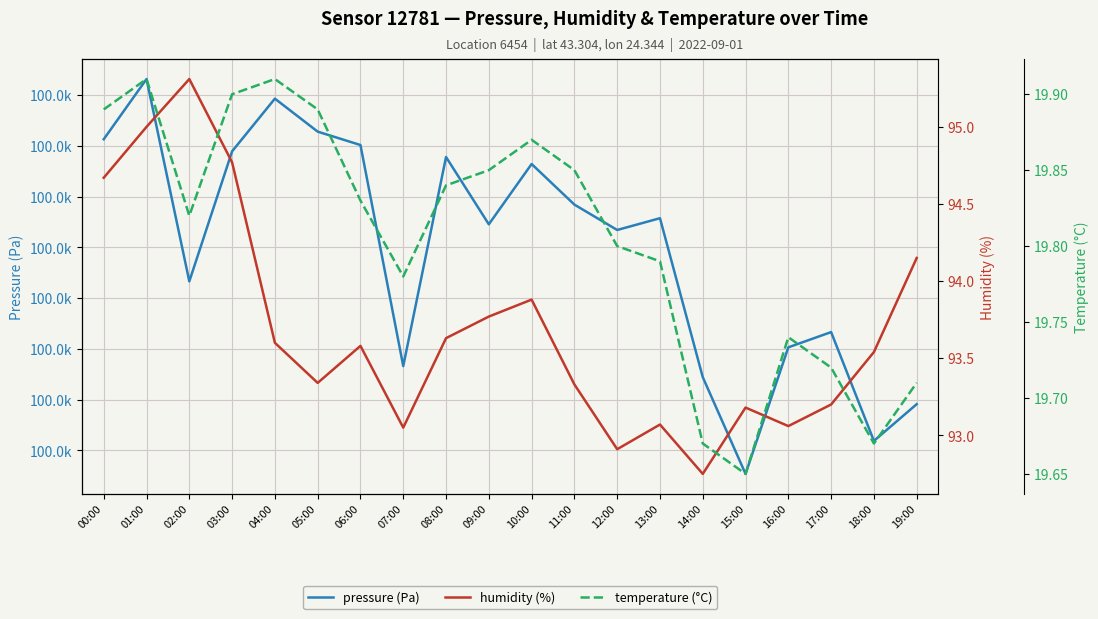

Is the value of pressure at 12:00 greater than the value of humidity at 02:00?

Yes